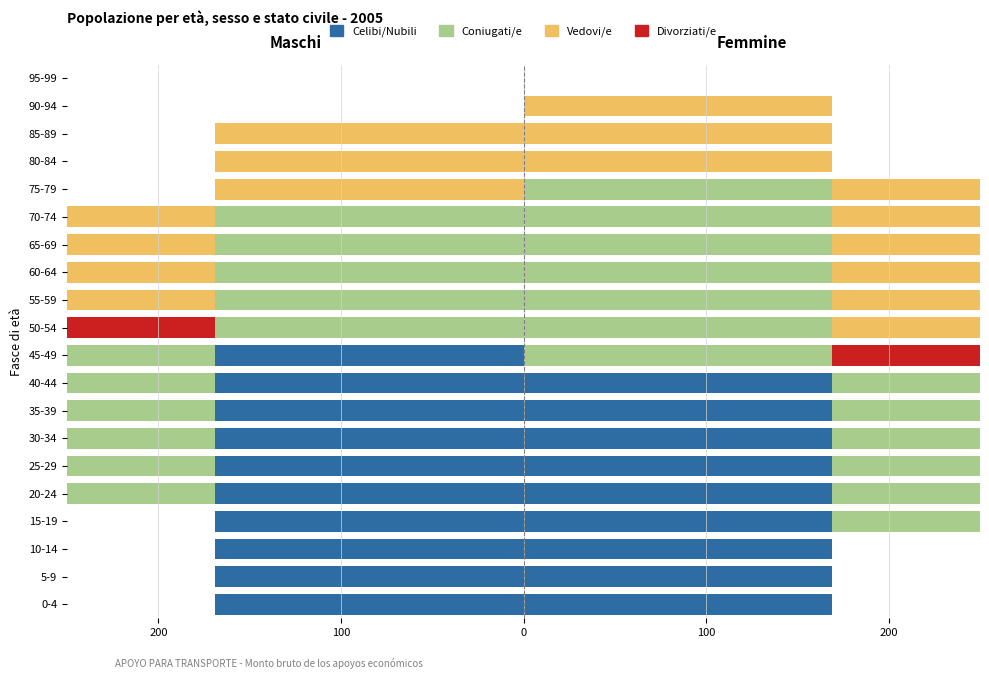

What are all the series names shown in the legend?

Celibi/Nubili, Coniugati/e, Vedovi/e, Divorziati/e